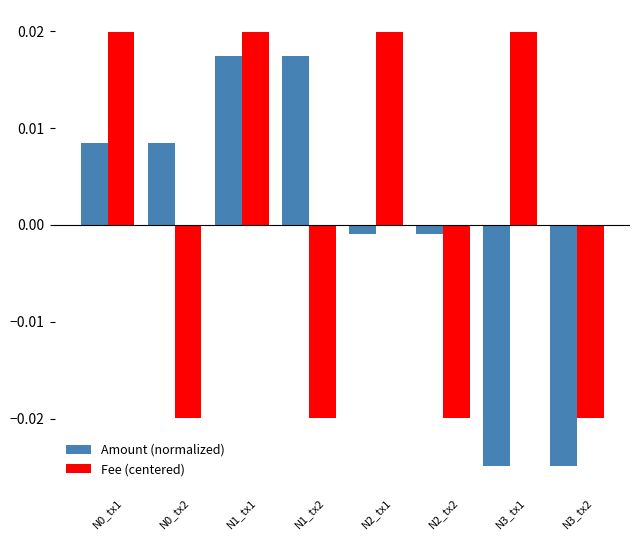

At how many categories does at least one series exceed 0?

6